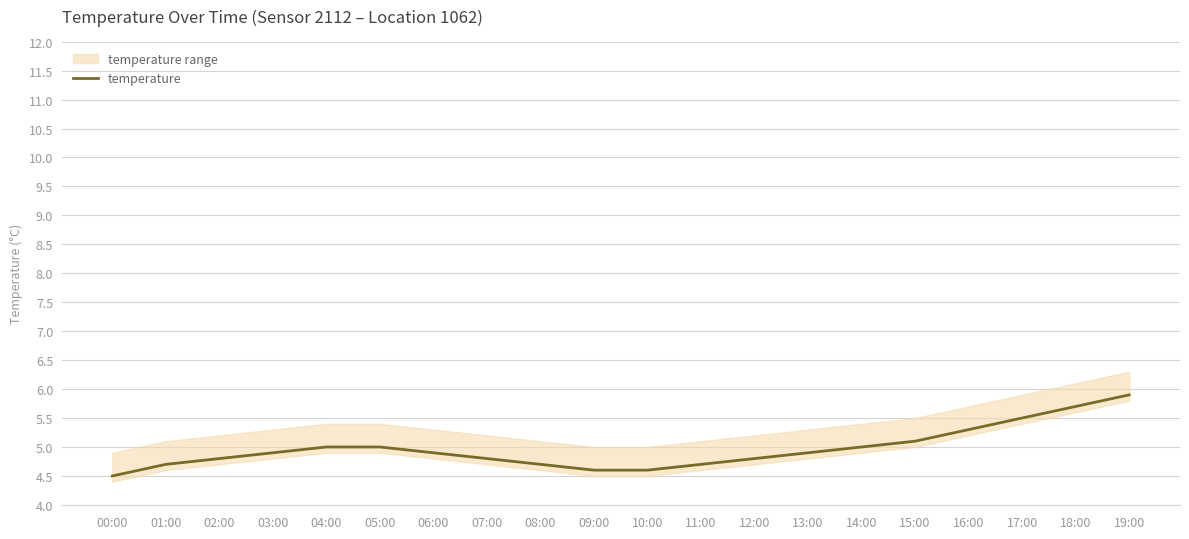

Reading left to right, what are all the values shown in this chart?

00:00=4.5	01:00=4.7	02:00=4.8	03:00=4.9	04:00=5.0	05:00=5.0	06:00=4.9	07:00=4.8	08:00=4.7	09:00=4.6	10:00=4.6	11:00=4.7	12:00=4.8	13:00=4.9	14:00=5.0	15:00=5.1	16:00=5.3	17:00=5.5	18:00=5.7	19:00=5.9